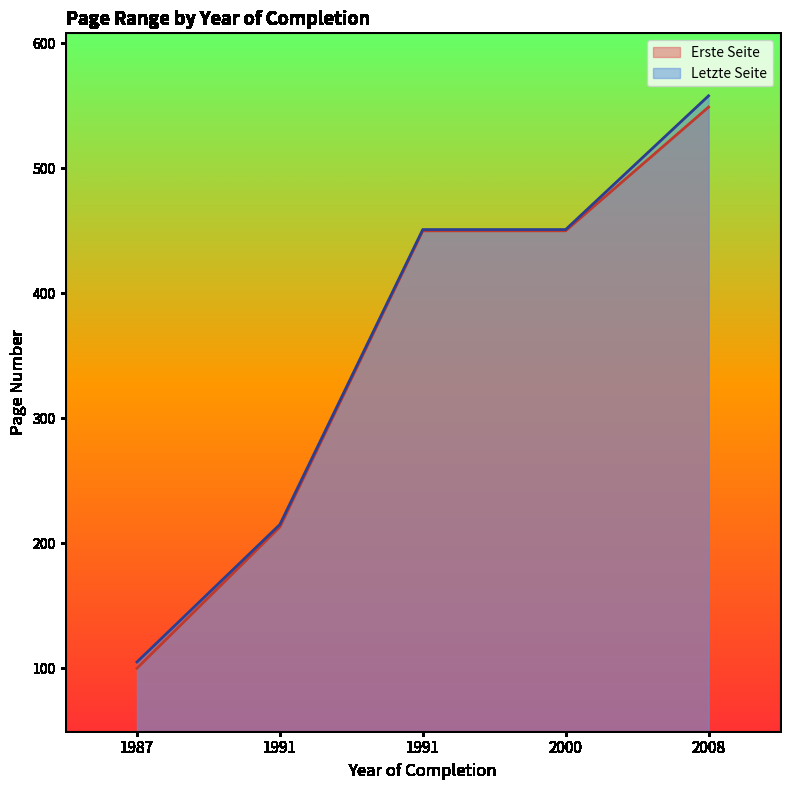

How many lines are shown in the chart?

2